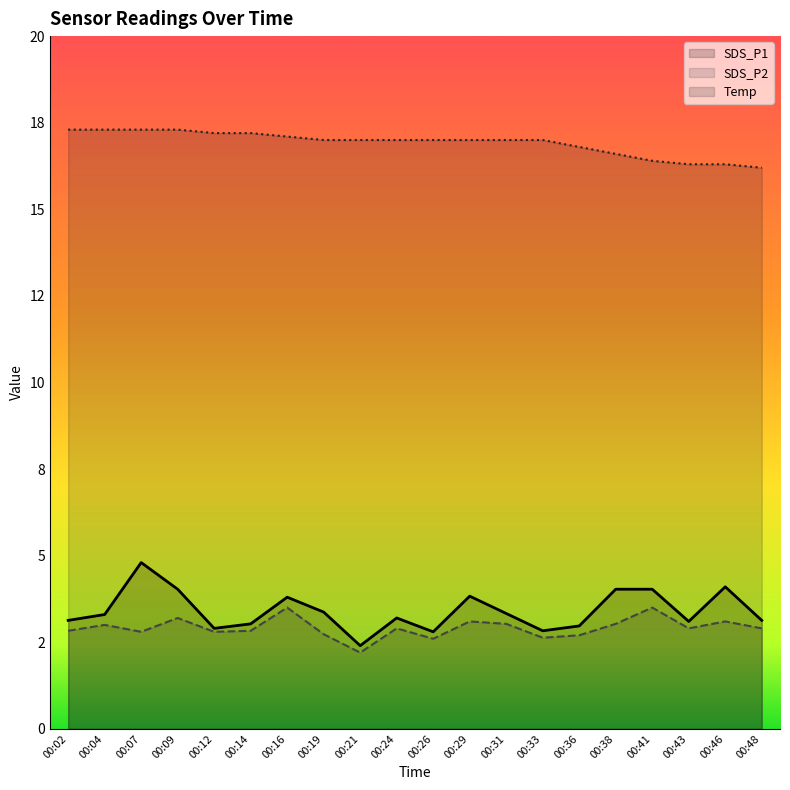

What are all the series names shown in the legend?

SDS_P1, SDS_P2, Temp